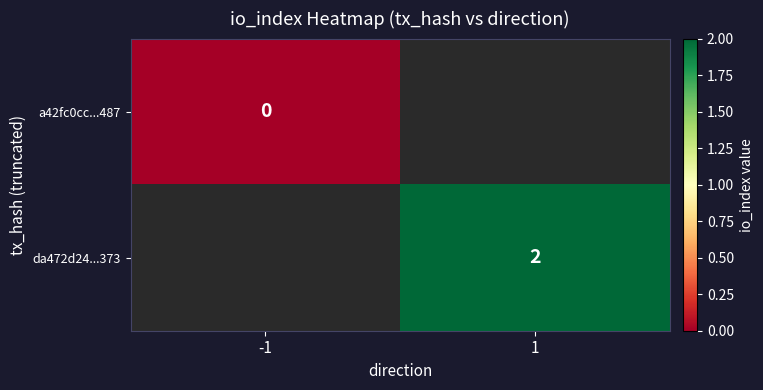

Which label corresponds to the largest value in the chart?

1